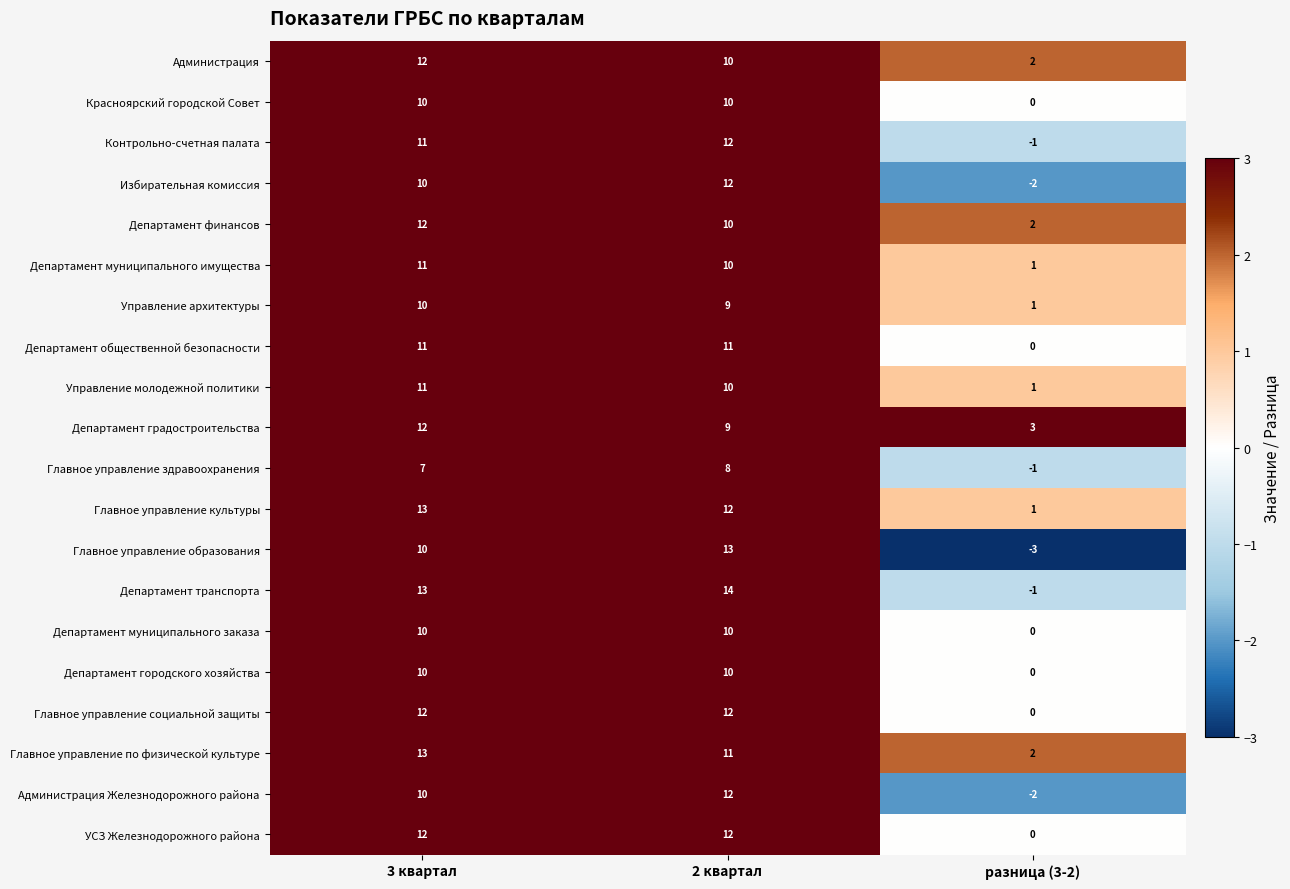

What is the greatest value displayed?

14